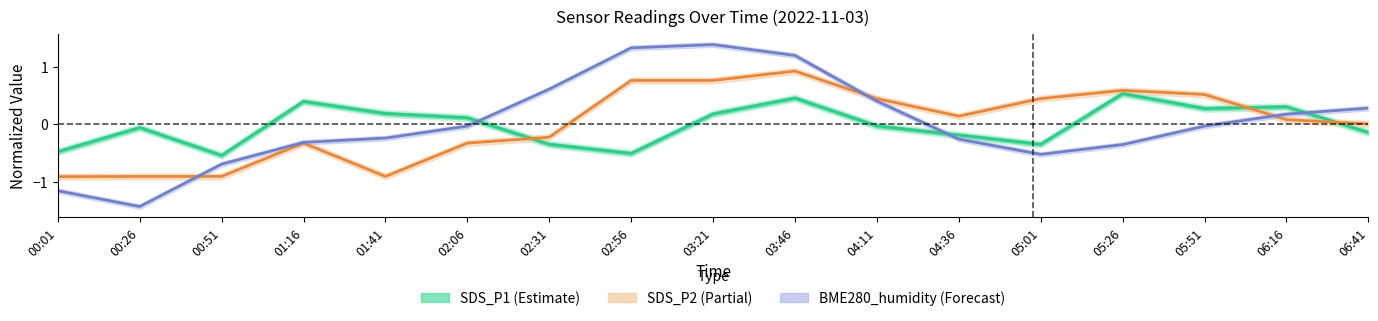

What is the total value across all series at 05:51?

0.8